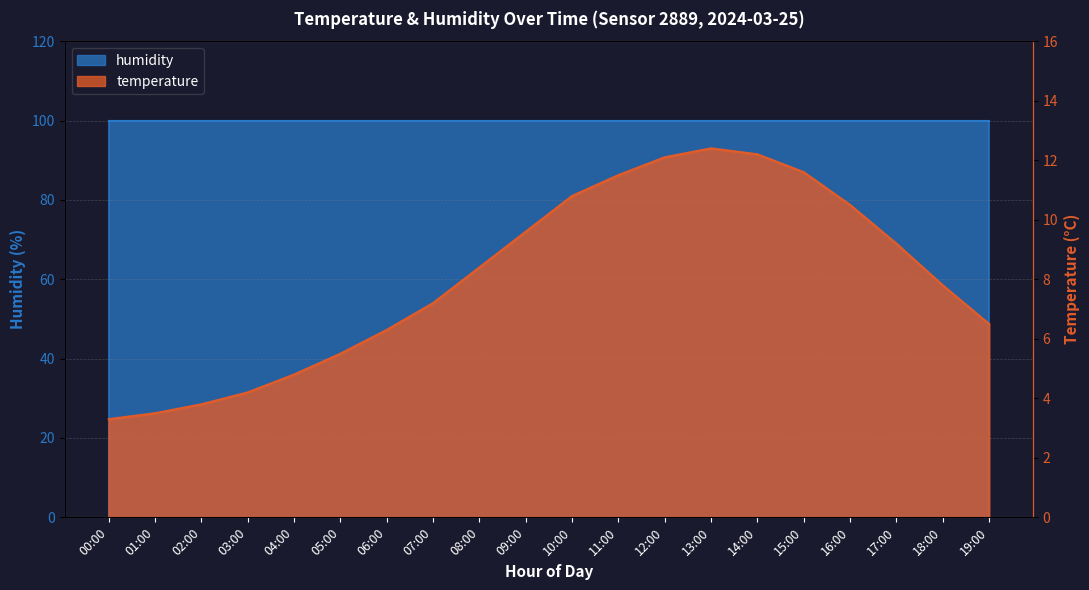

List the labels in order of value, smallest first.

00:00, 01:00, 02:00, 03:00, 04:00, 05:00, 06:00, 19:00, 07:00, 18:00, 08:00, 17:00, 09:00, 16:00, 10:00, 11:00, 15:00, 12:00, 14:00, 13:00